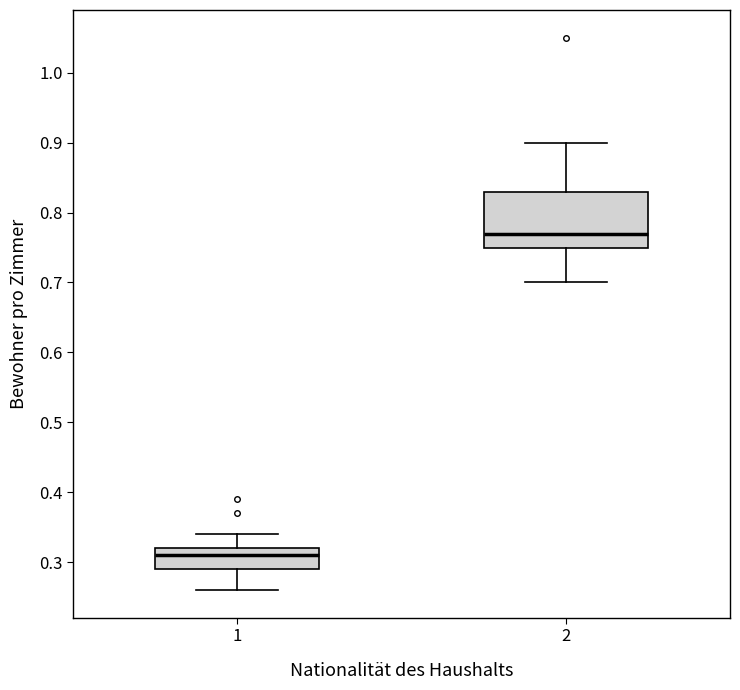

Where does the median line of the box at x = 1 sit on the y-axis? The values are not printed on the chart, so give them approximately, as read against the axis.

0.31